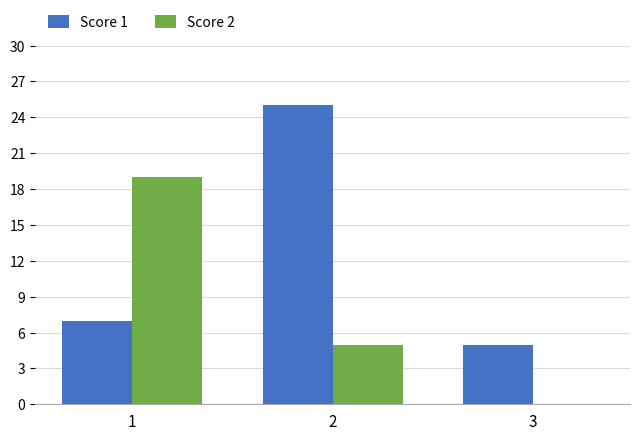

What is the spread (max minus min) of values at 1?

12